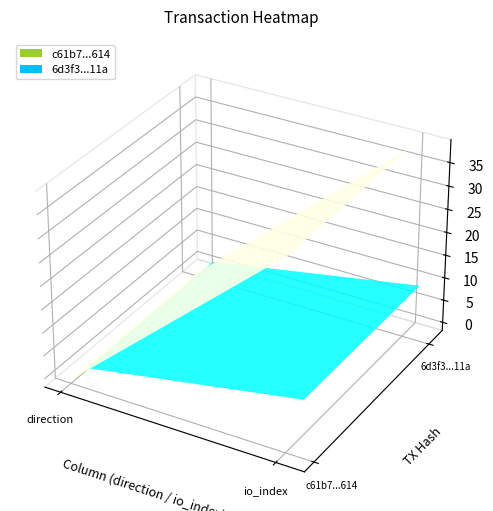

What is the sum of the c61b7ffdf8498bebe29e1fc9a3a769e3875e614 values at -1 and 1?

38